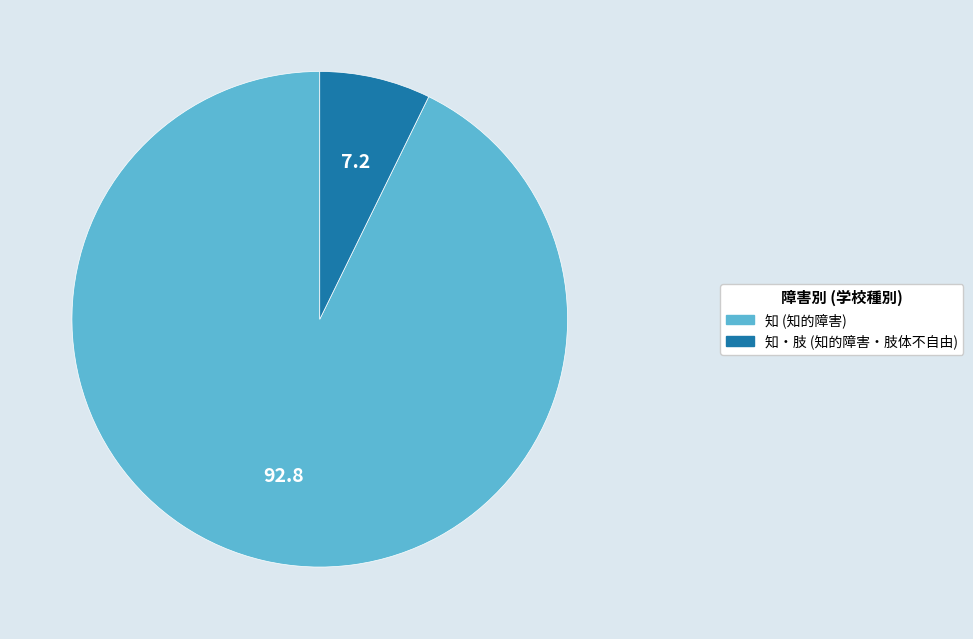

Does any single category account for the majority?

Yes